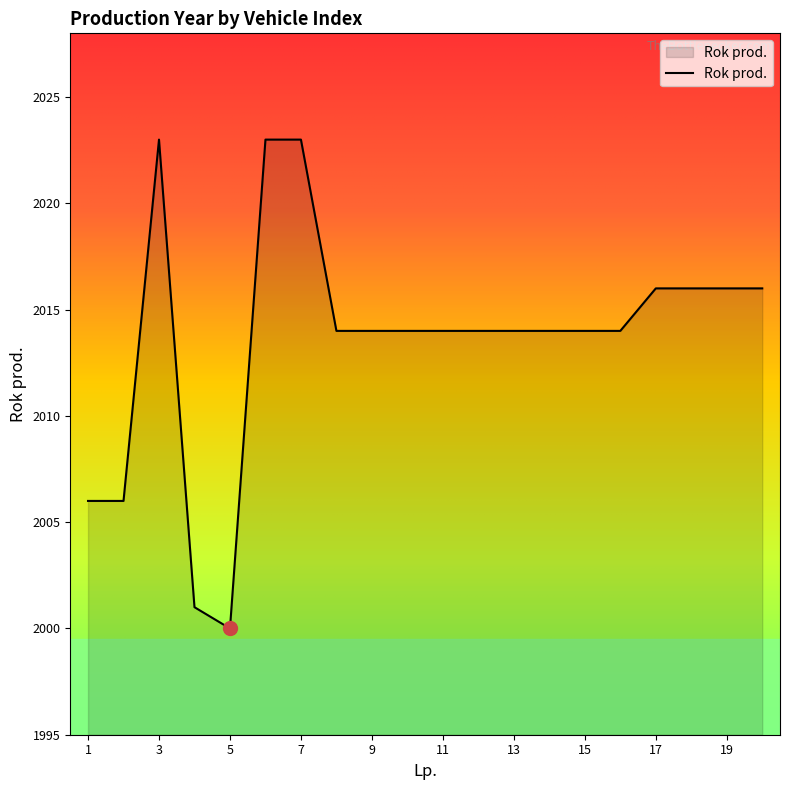

What is the maximum value shown in the chart?

2023